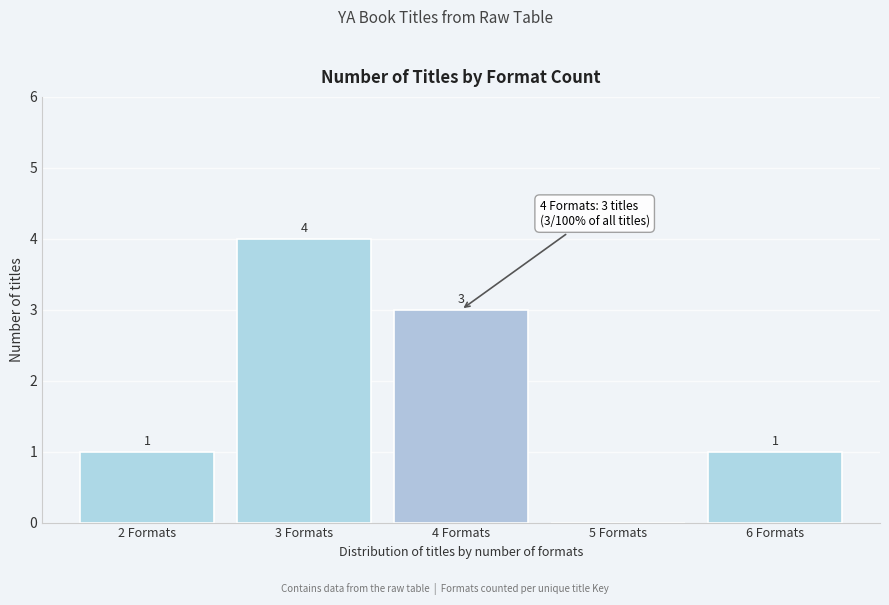

Which range on the x-axis has the tallest bar?

2.5 to 3.5